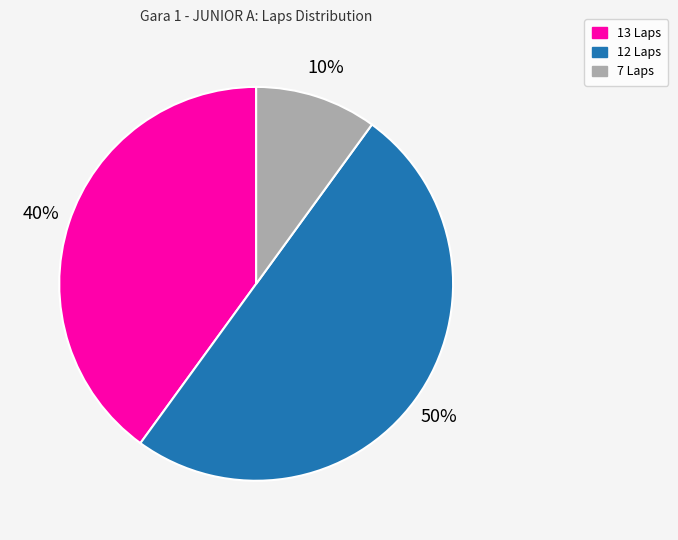

To the nearest percent, what is the difference between the largest and smallest slice percentages?

40%